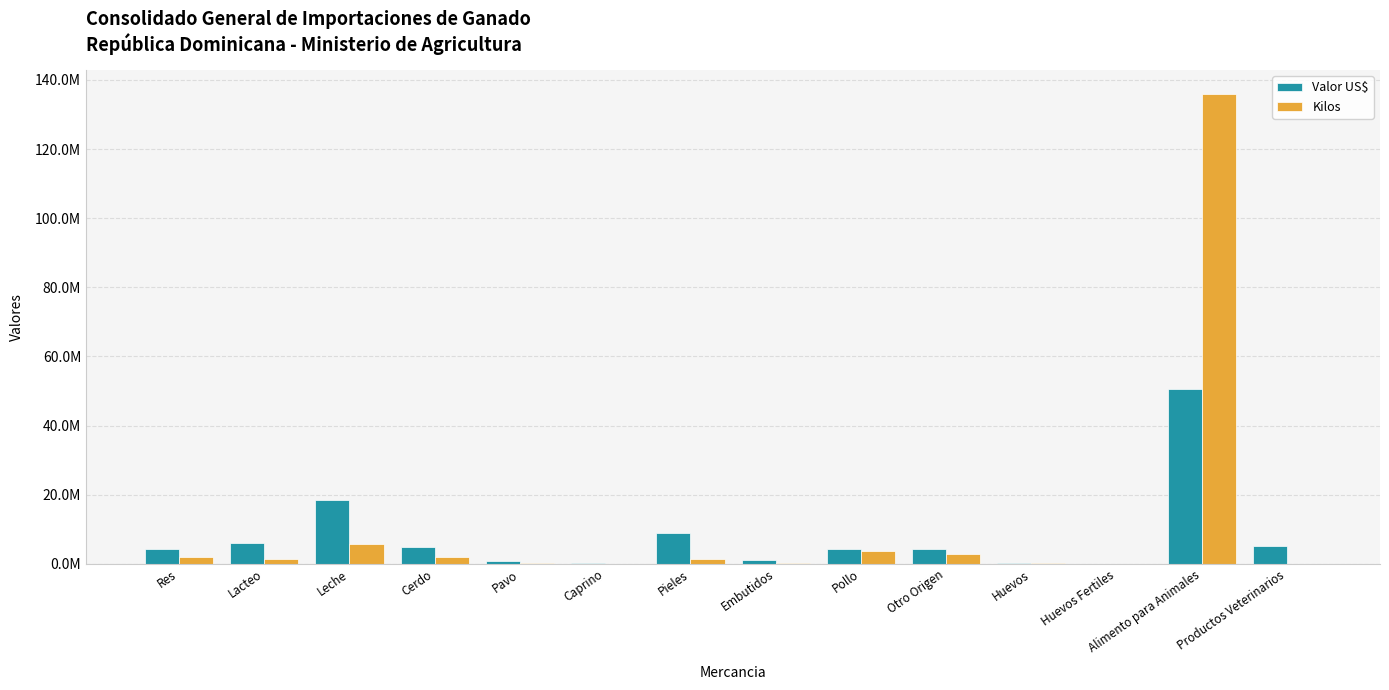

Is it true that Valor US$ equals 4405397.7 at Pollo?

True